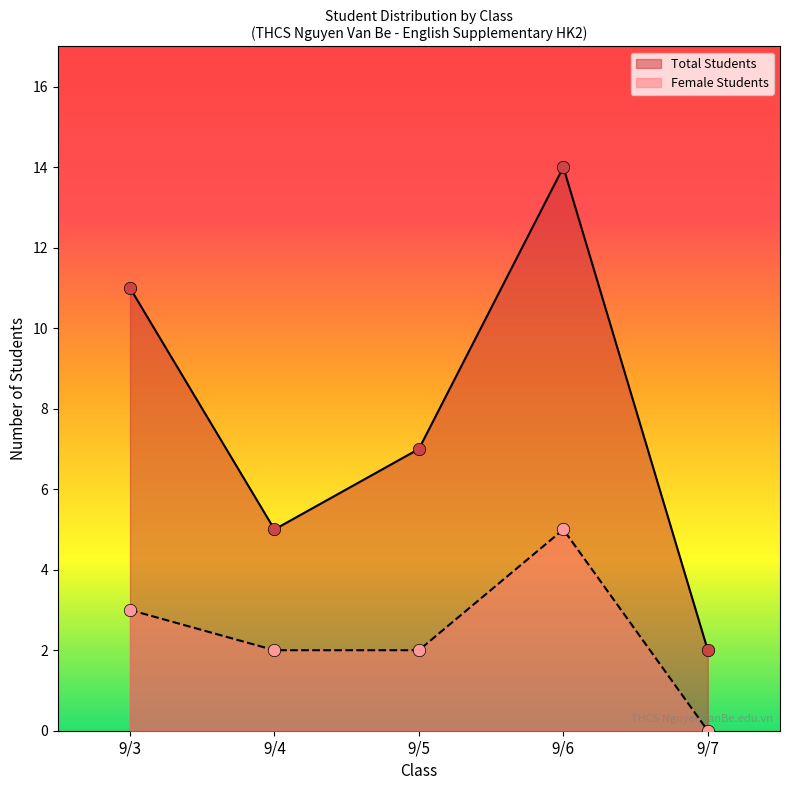

What are all the series names shown in the legend?

Total Students, Female Students